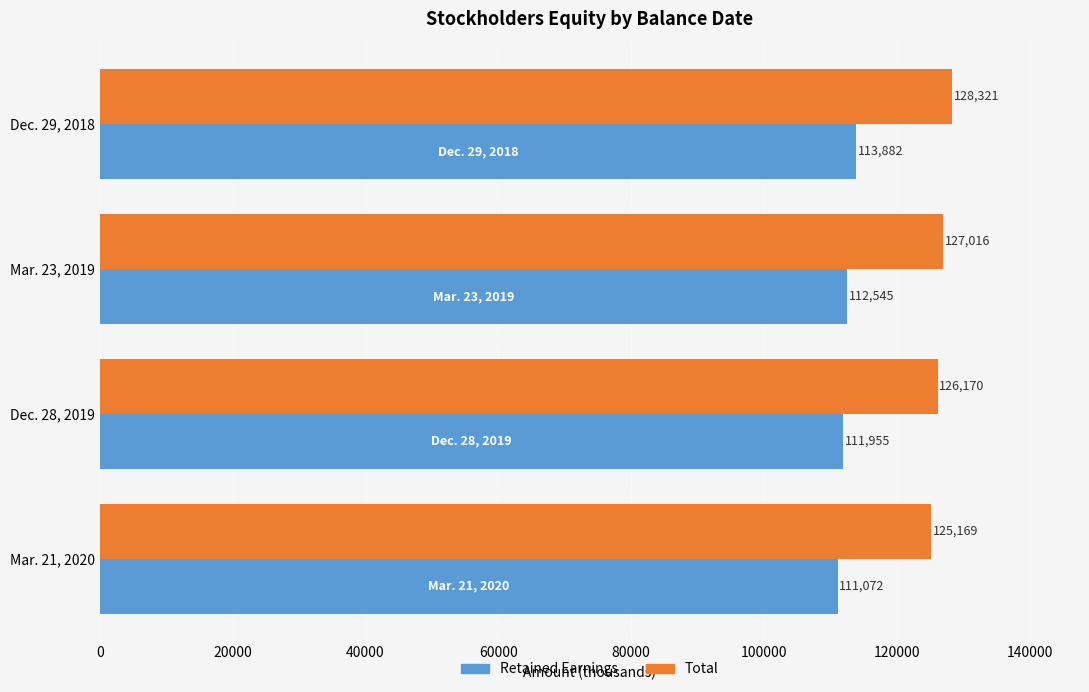

What is the approximate value of Total at Dec. 28, 2019, to the nearest 50?

126150